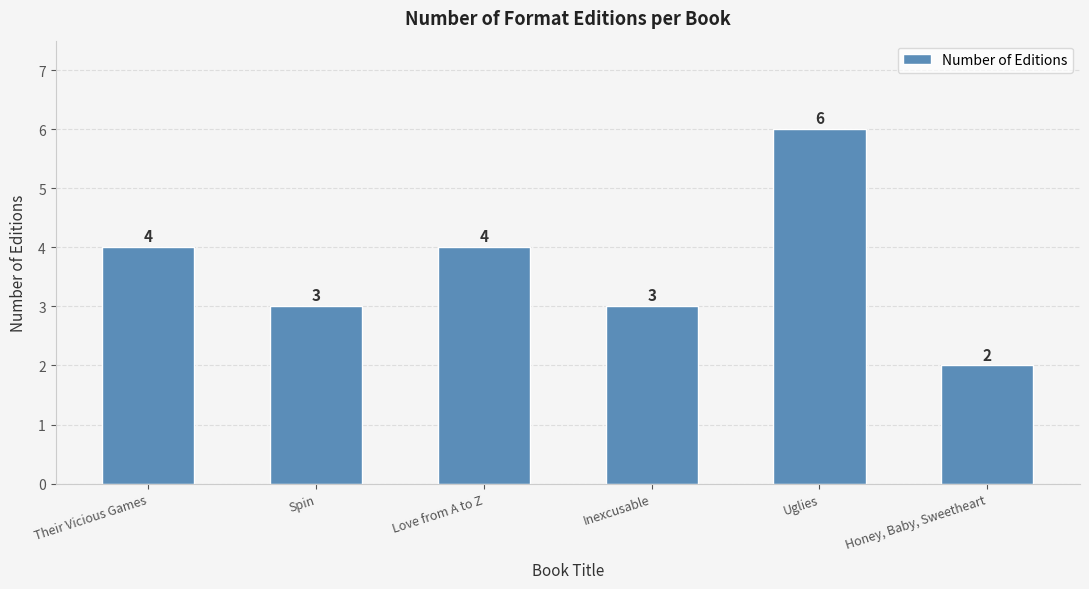

How many bars are there in total?

6